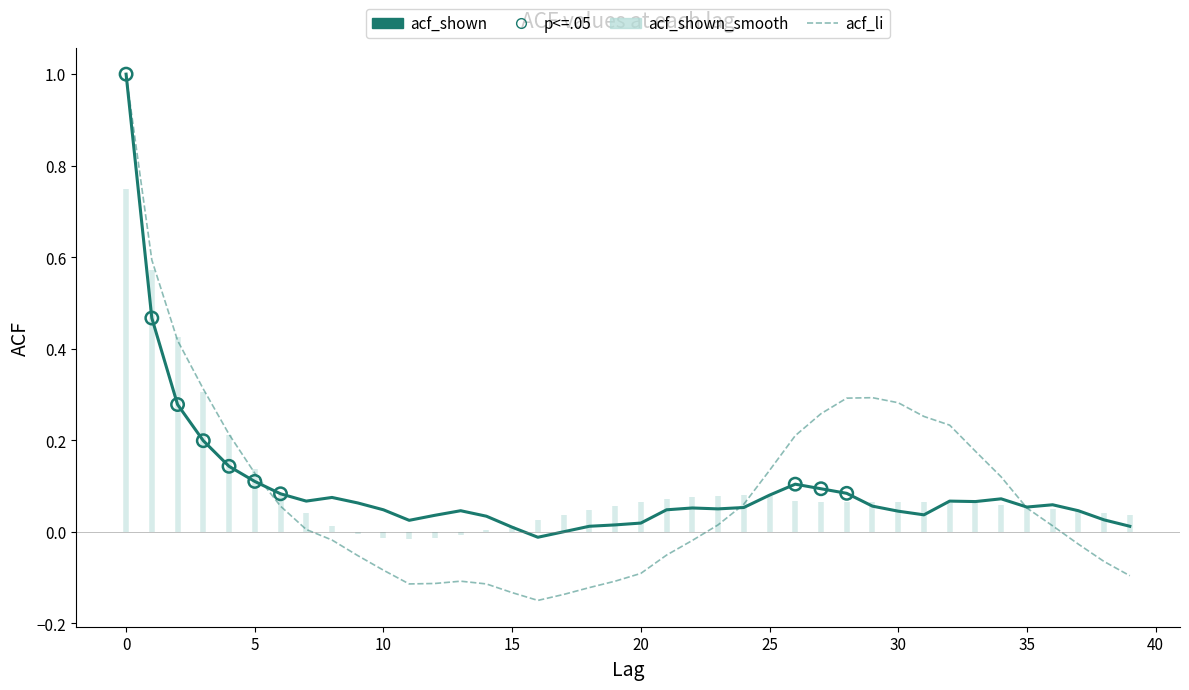

Which series has the largest Y range (max minus min)?

acf_li